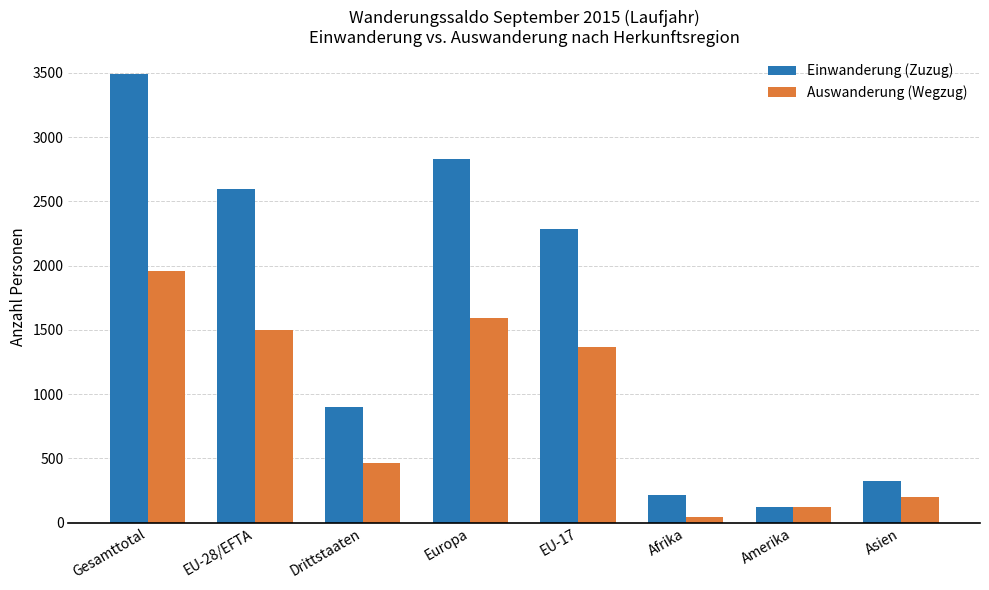

List the labels in order of Einwanderung (Zuzug) value, smallest first.

Amerika, Afrika, Asien, Drittstaaten, EU-17, EU-28/EFTA, Europa, Gesamttotal